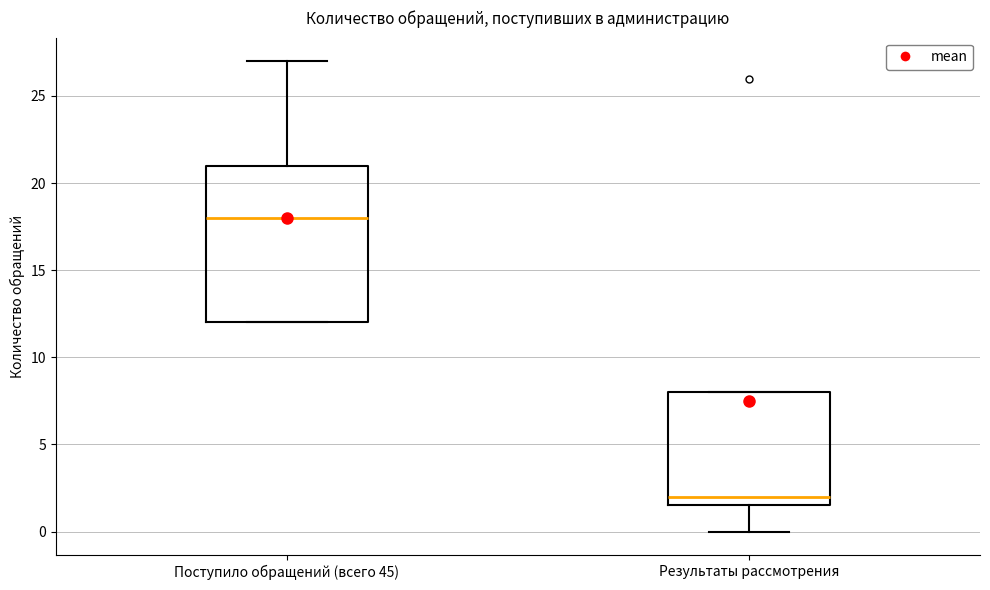

Reading left to right, read every box against the y-axis: the position of its median line, the range the box covers, and the ends of its whiskers. The values are not printed on the chart, so give them approximately, as read against the axis.

Поступило обращений (всего 45): median 18.0, box 12.0 to 21.0, whiskers 12.0 to 27.0
Результаты рассмотрения: median 2.0, box 1.5 to 8.0, whiskers 0.0 to 8.0